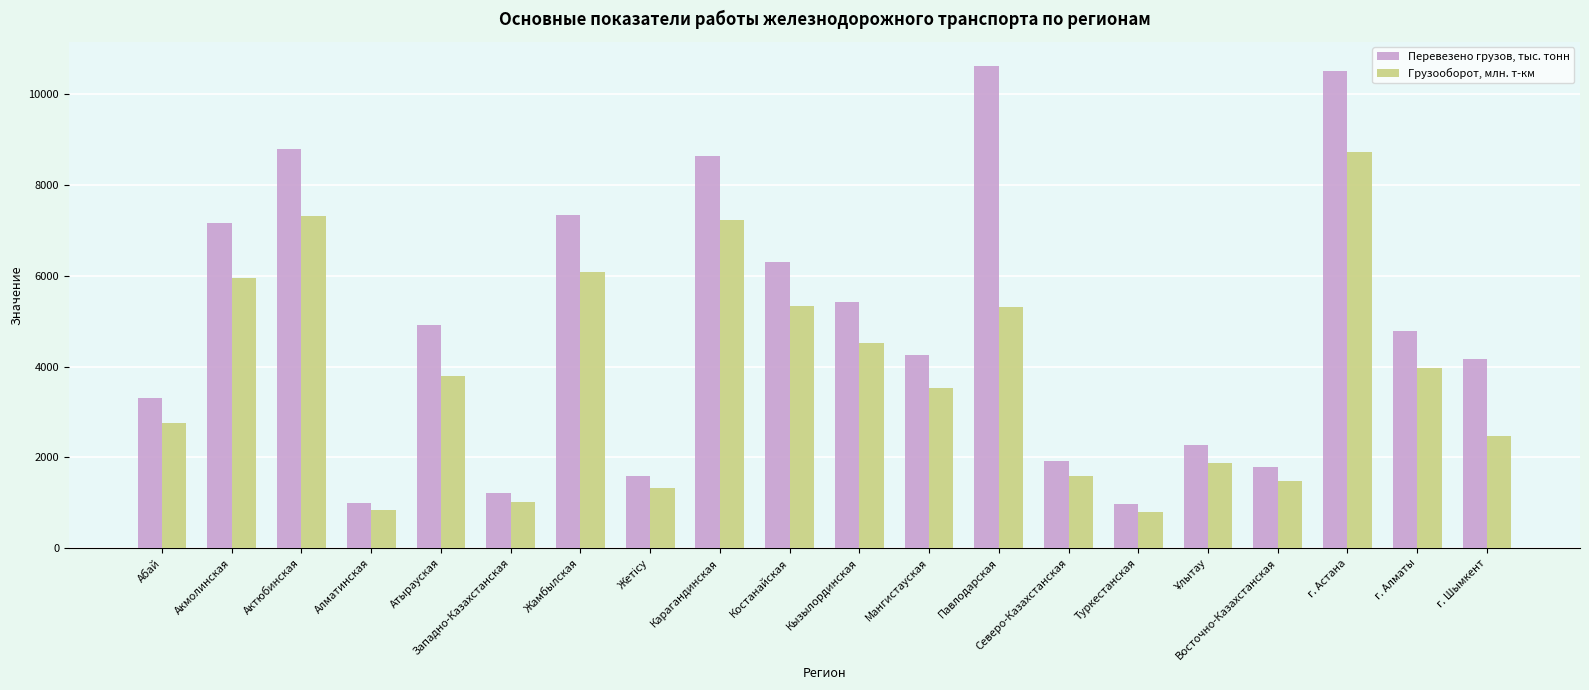

What is the difference between the maximum and minimum values in the Грузооборот, млн. т-км series?

7917.2